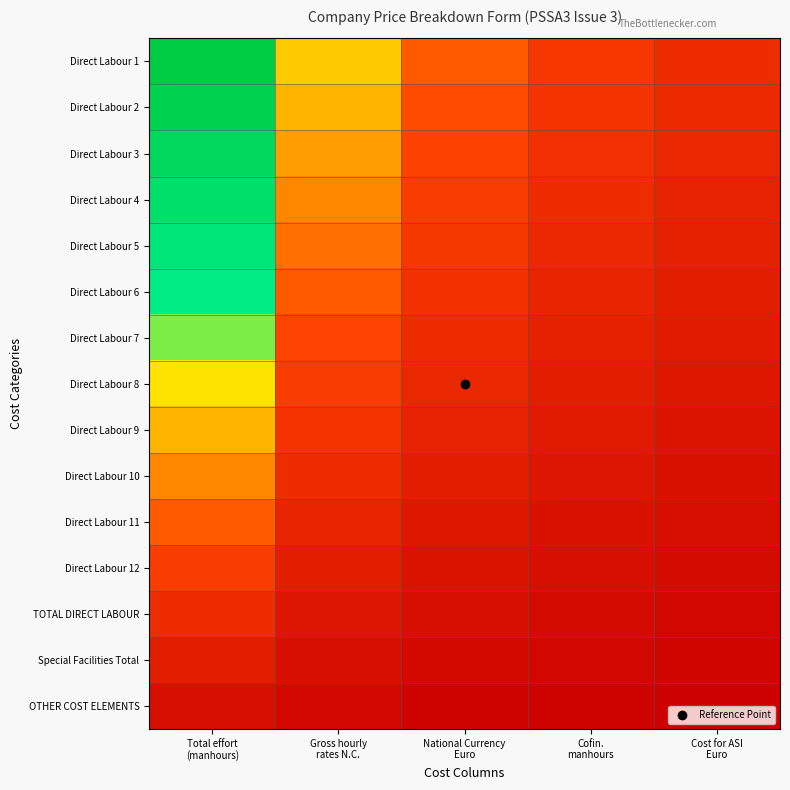

At which category does the chart reach its peak across all series?

Total effort
(manhours)